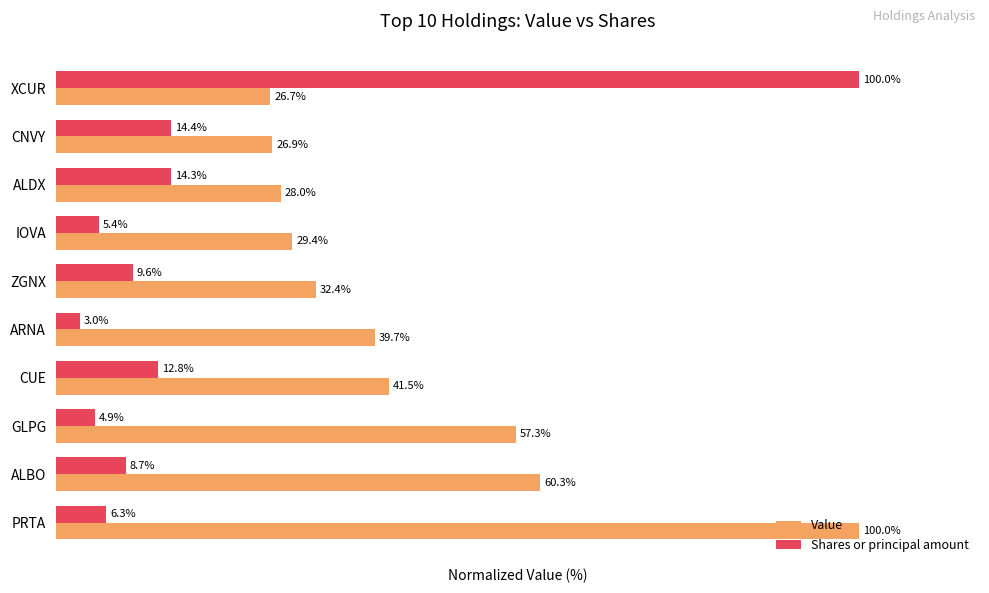

List the labels in order of Shares or principal amount value, smallest first.

ARNA, GLPG, IOVA, PRTA, ALBO, ZGNX, CUE, ALDX, CNVY, XCUR